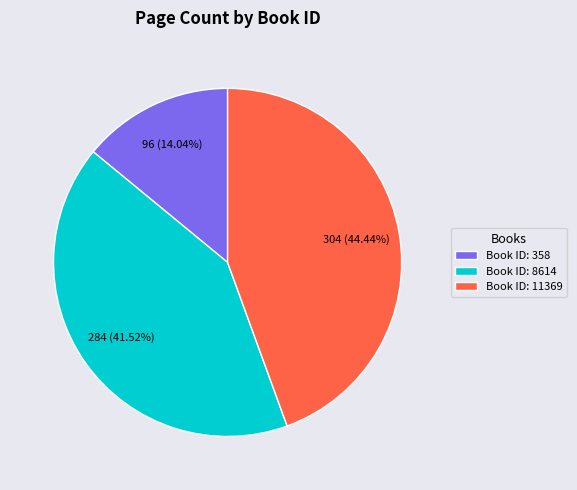

Rank the categories by value from lowest to highest.

Book ID: 358, Book ID: 8614, Book ID: 11369